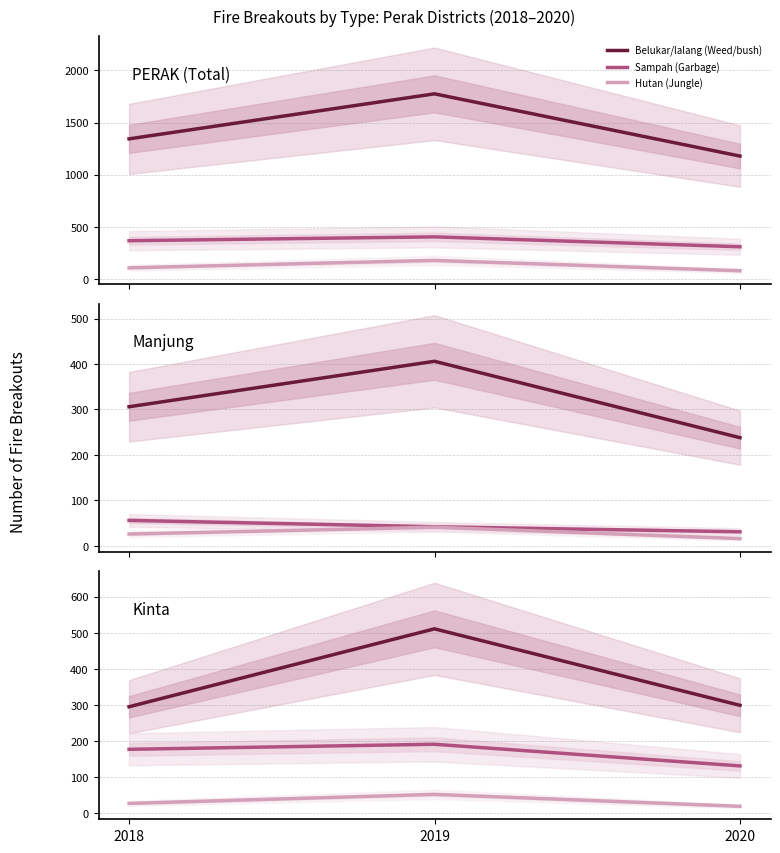

Is this an area chart (filled region under the line)?

No